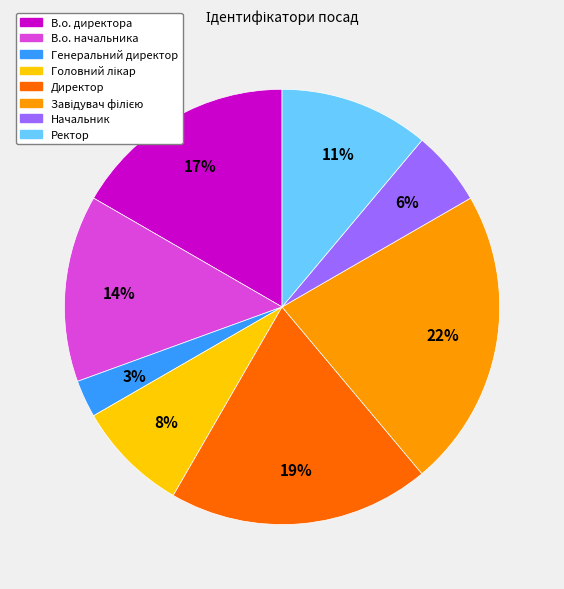

Do Начальник and Ректор together represent more than half of the pie?

No